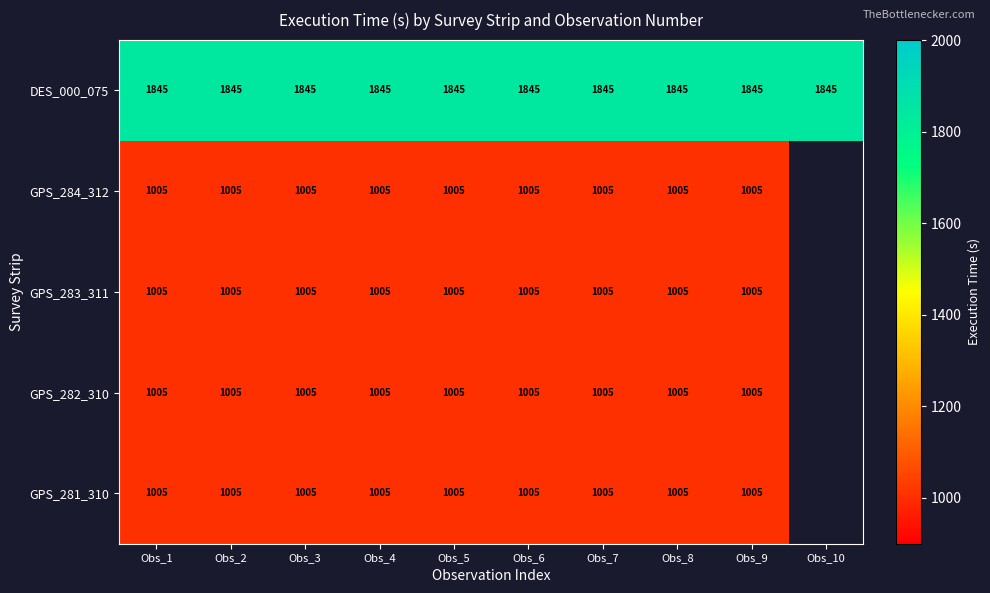

How many distinct data groups are displayed?

5